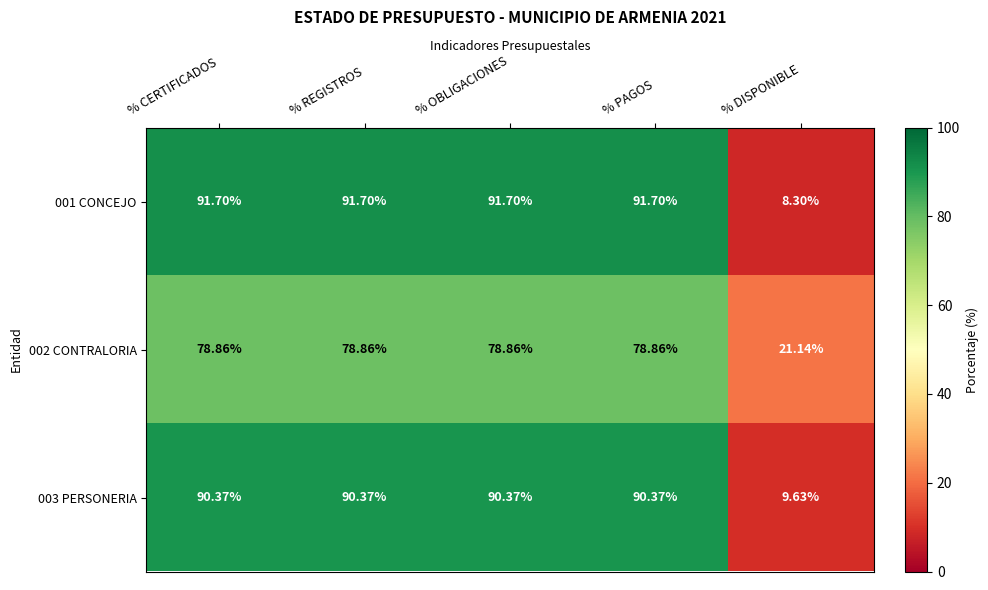

Is the value of 002 CONTRALORIA at % REGISTROS greater than the value of 003 PERSONERIA at % REGISTROS?

No